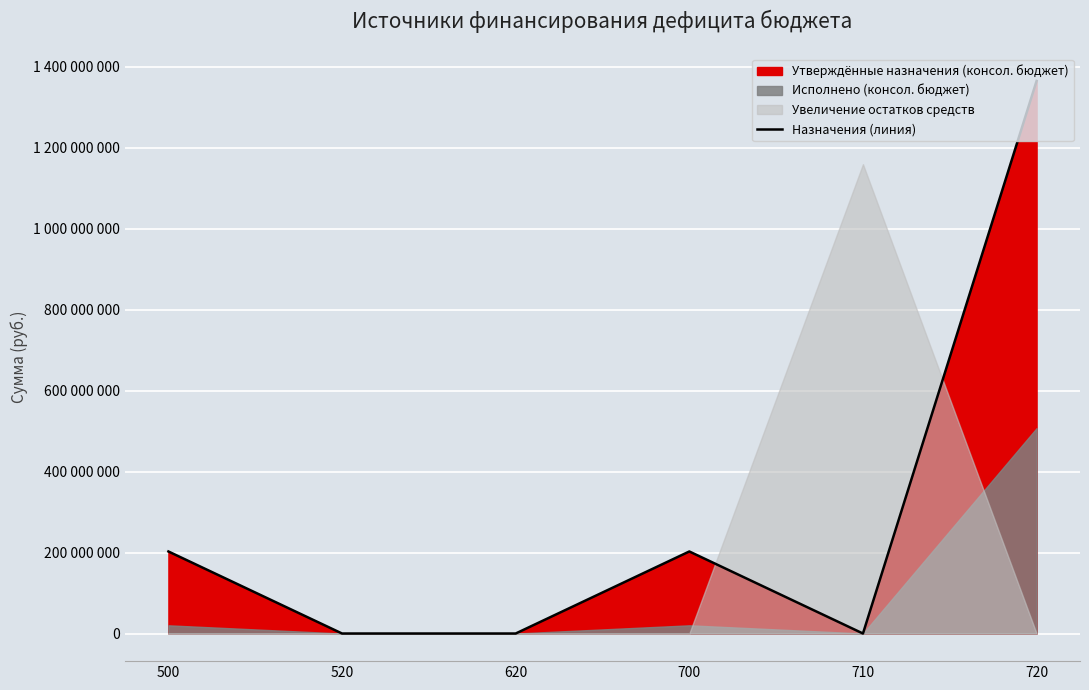

How many data points does each series have?

6